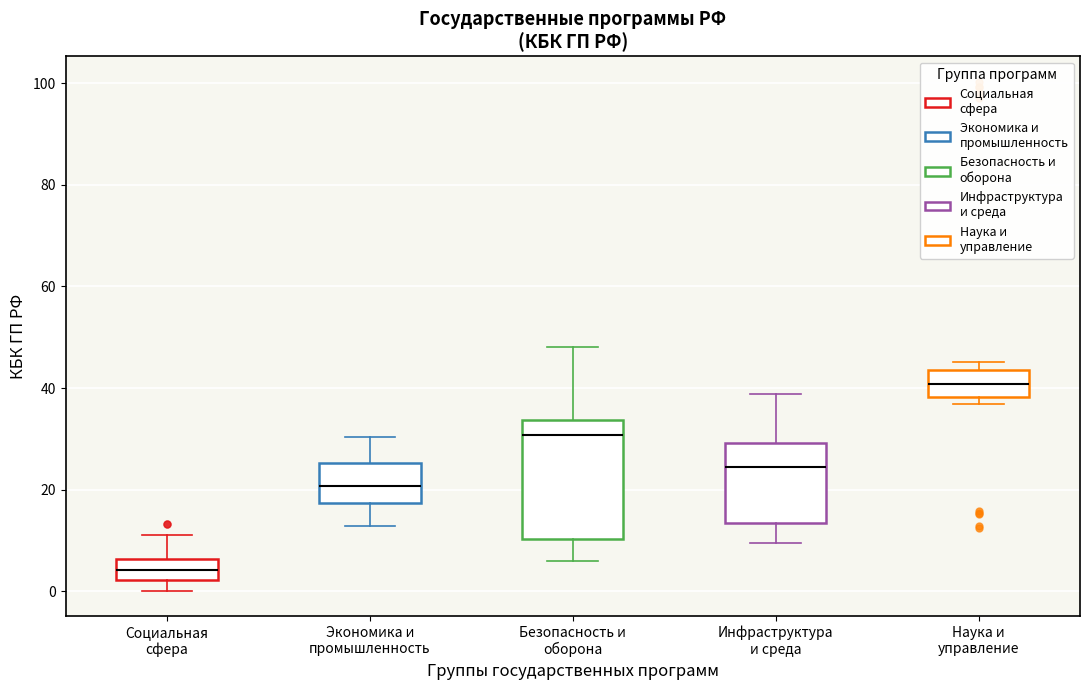

Reading left to right, transcribe this box plot: for each box, give where its median line is, the range the box spans, and where its two whiskers end, as read against the y-axis. The values are not printed on the chart, so give them approximately, as read against the axis.

Социальная сфера: median 4, box 2 to 6, whiskers 0 to 12
Экономика и промышленность: median 20, box 18 to 26, whiskers 12 to 30
Безопасность и оборона: median 30, box 10 to 34, whiskers 6 to 48
Инфраструктура и среда: median 24, box 14 to 30, whiskers 10 to 38
Наука и управление: median 40, box 38 to 44, whiskers 36 to 46